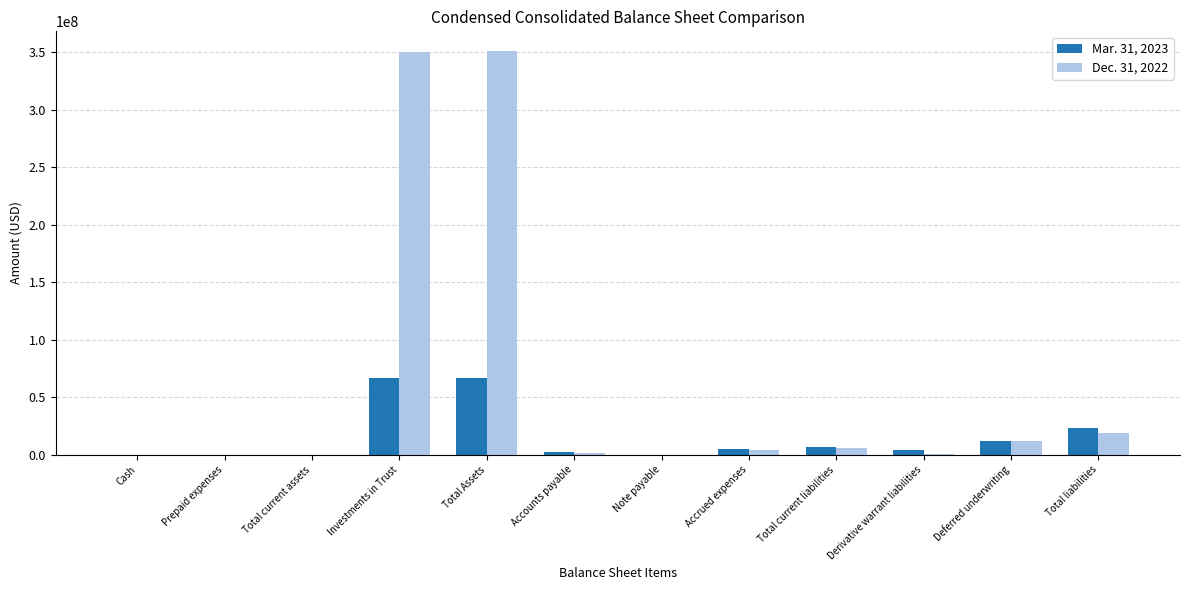

Count the number of categories in the chart.

12